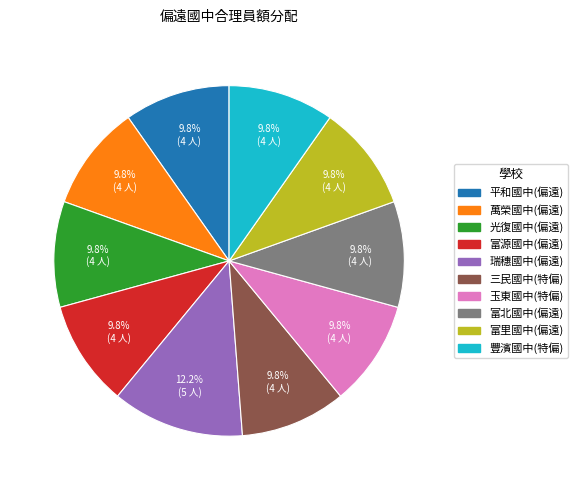

What is the ratio of the value at 光復國中(偏遠) to the value at 玉東國中(特偏)?

1.0